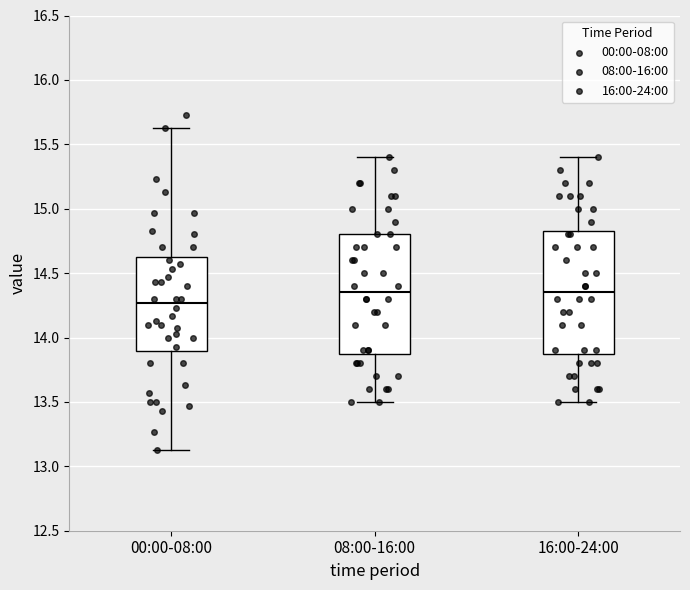

Reading left to right, read every box against the y-axis: the position of its median line, the range the box covers, and the ends of its whiskers. The values are not printed on the chart, so give them approximately, as read against the axis.

00:00-08:00: median 14.25, box 13.90 to 14.65, whiskers 13.15 to 15.65
08:00-16:00: median 14.35, box 13.90 to 14.80, whiskers 13.50 to 15.40
16:00-24:00: median 14.35, box 13.90 to 14.85, whiskers 13.50 to 15.40